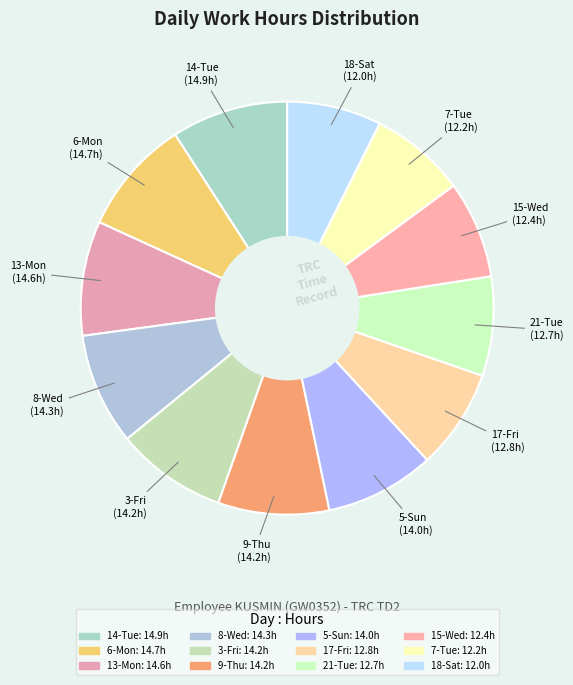

Is there any slice that represents more than half of the pie?

No